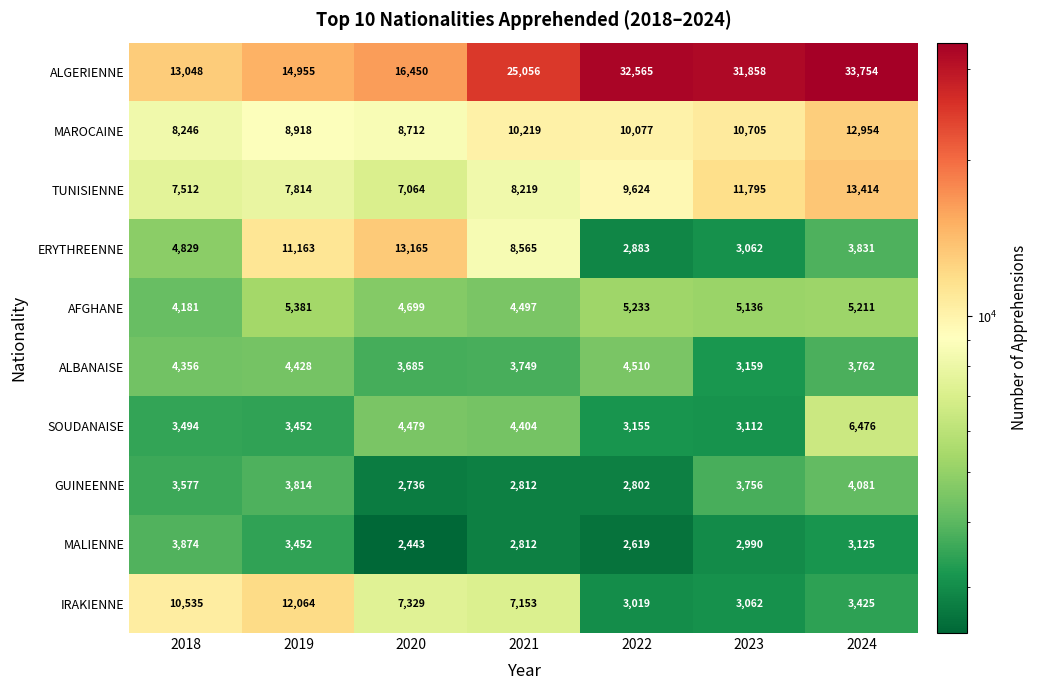

What is the total value across all series at 2024?

90033